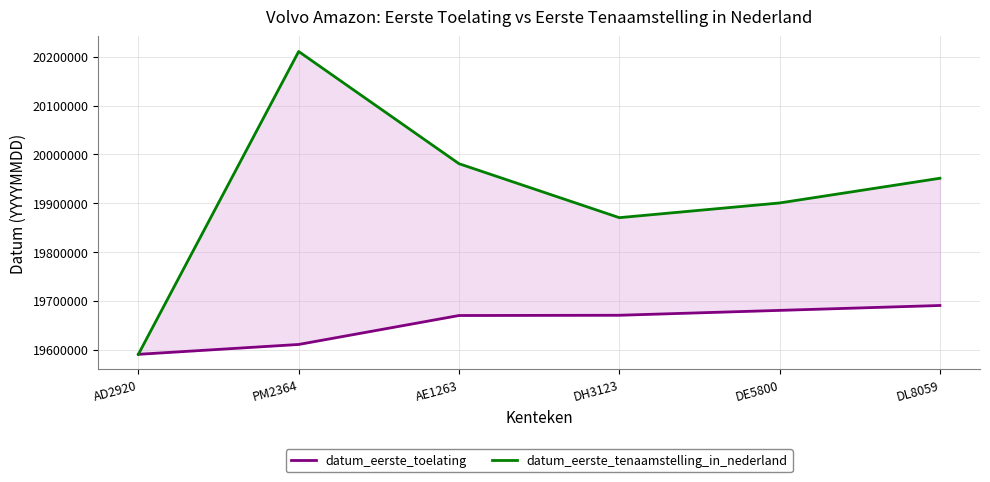

Reading left to right, list all the values displayed in this chart.

datum_eerste_toelating: AD2920=19590625	PM2364=19610831	AE1263=19670115	DH3123=19670630	DE5800=19680630	DL8059=19690630
datum_eerste_tenaamstelling_in_nederland: AD2920=19590625	PM2364=20210804	AE1263=19981028	DH3123=19870509	DE5800=19900621	DL8059=19951207